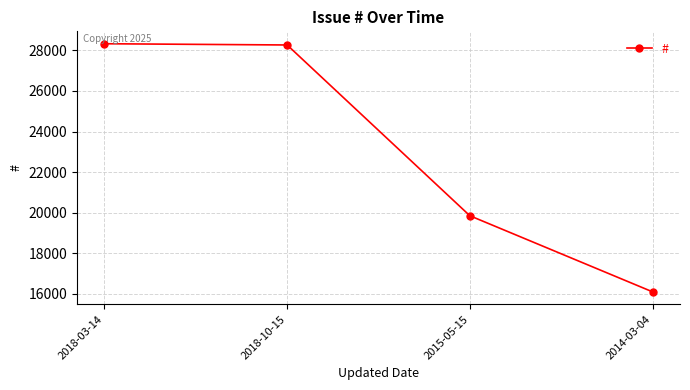

How many data points are less than 28267?

2